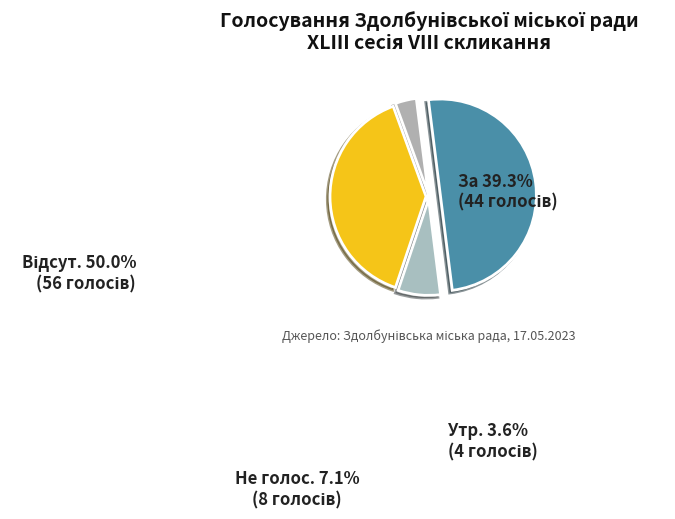

Is За the majority of the pie?

No